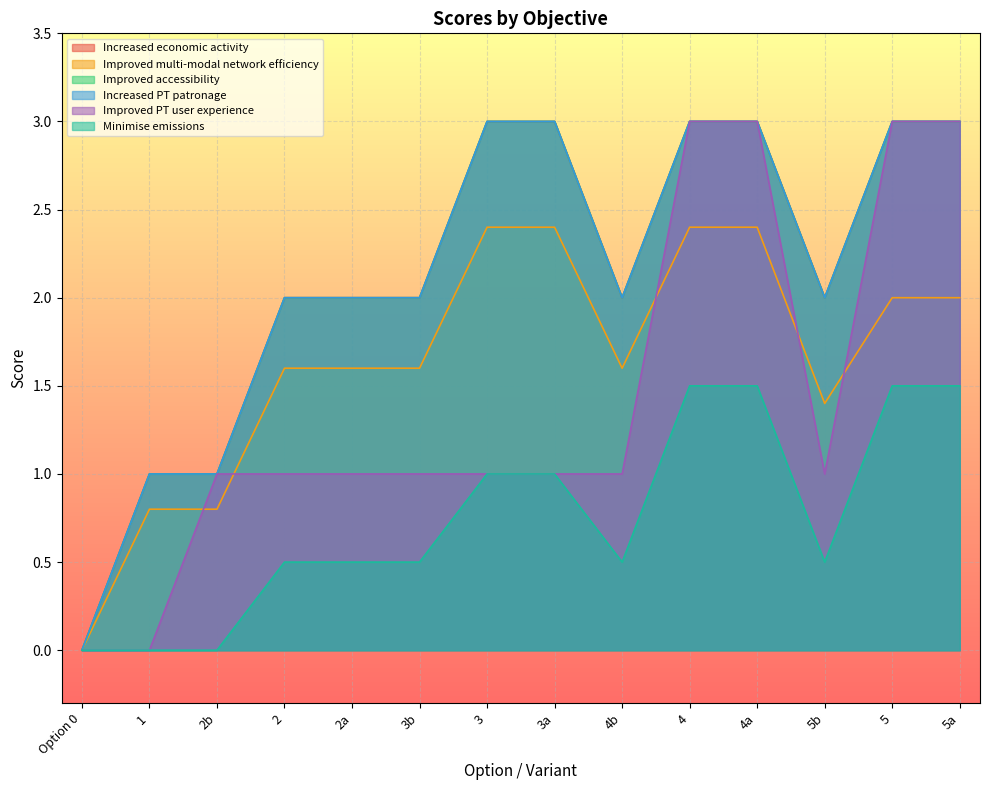

The value of Improved accessibility at 3b is 1.4. True or false?

False